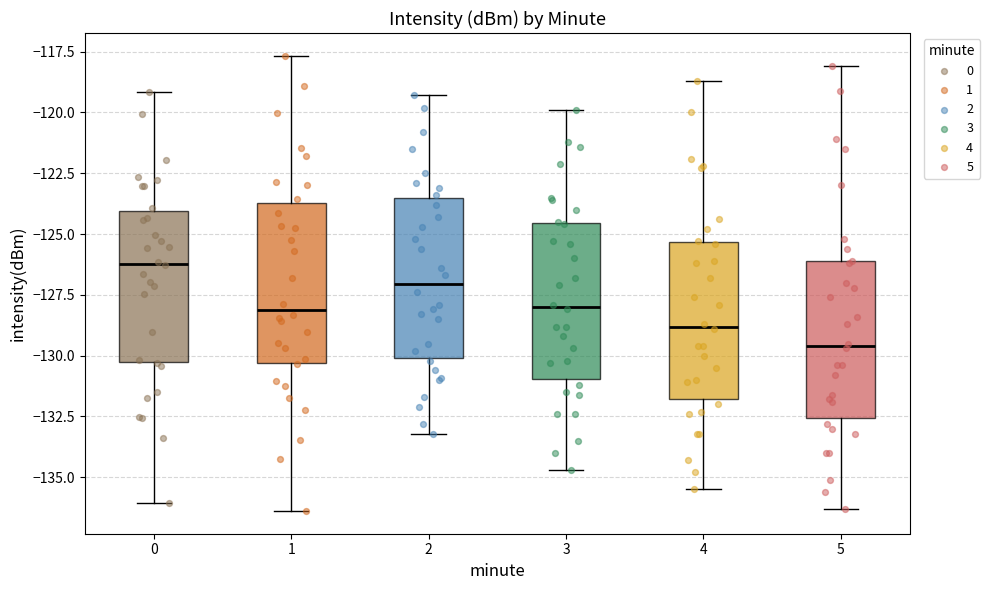

Reading left to right, read every box against the y-axis: the position of its median line, the range the box covers, and the ends of its whiskers. The values are not printed on the chart, so give them approximately, as read against the axis.

0: median -126.0, box -130.5 to -124.0, whiskers -136.0 to -119.0
1: median -128.0, box -130.5 to -123.5, whiskers -136.5 to -117.5
2: median -127.0, box -130.0 to -123.5, whiskers -133.0 to -119.5
3: median -128.0, box -131.0 to -124.5, whiskers -134.5 to -120.0
4: median -129.0, box -132.0 to -125.5, whiskers -135.5 to -118.5
5: median -129.5, box -132.5 to -126.0, whiskers -136.5 to -118.0